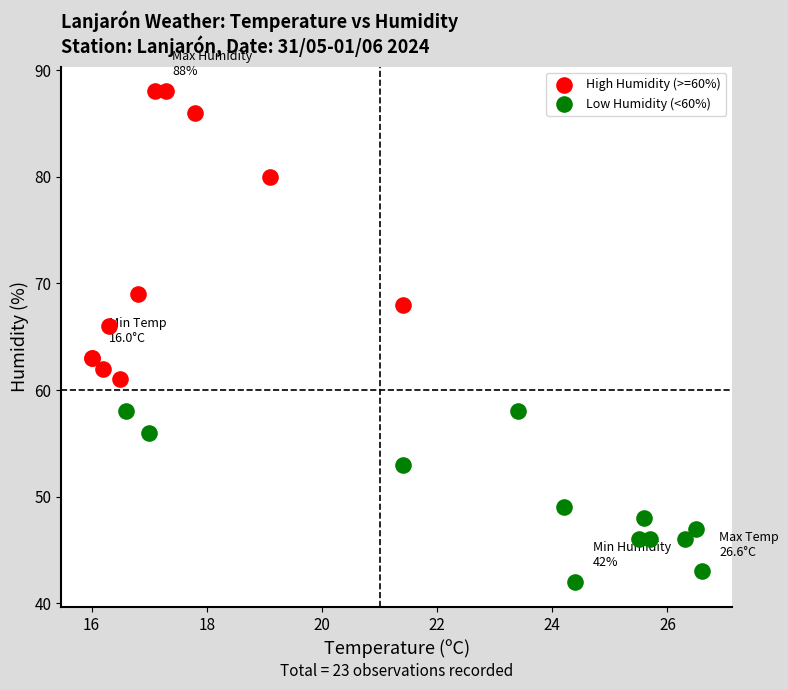

Which series reaches the minimum Y coordinate?

Low Humidity (<60%)